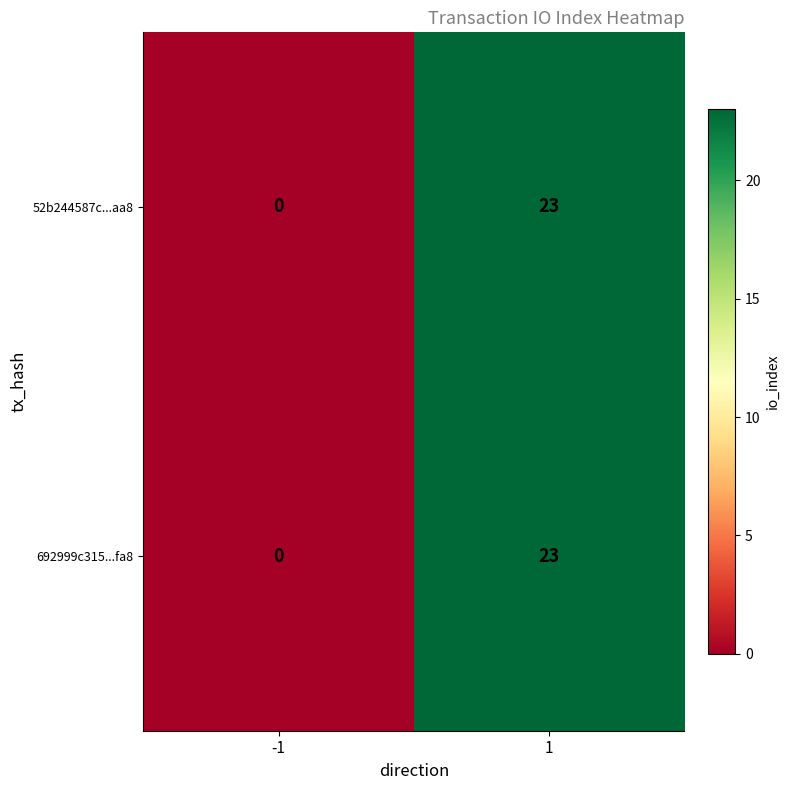

Reading right to left, list all the values displayed in this chart.

52b244587c...aa8: 23	0
692999c315...fa8: 23	0